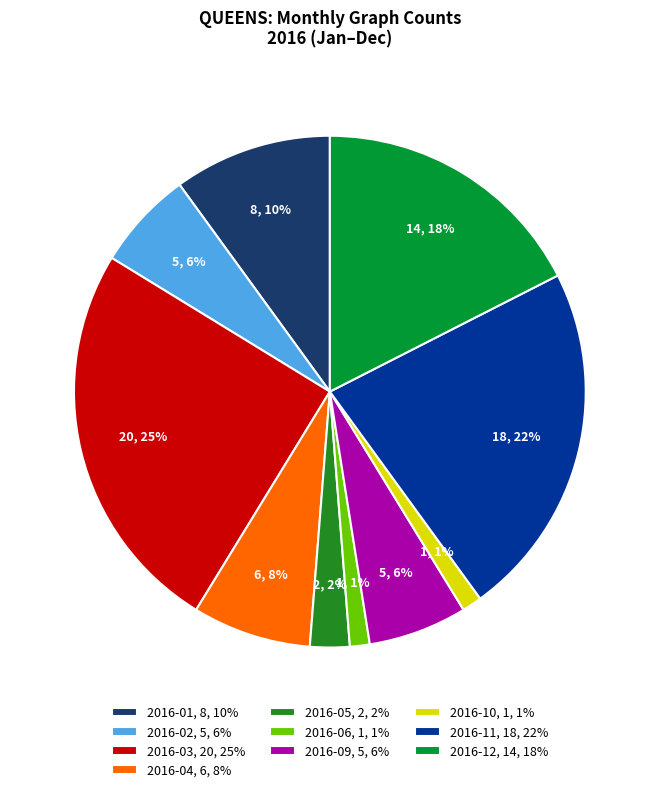

How many segments does this pie chart have?

10